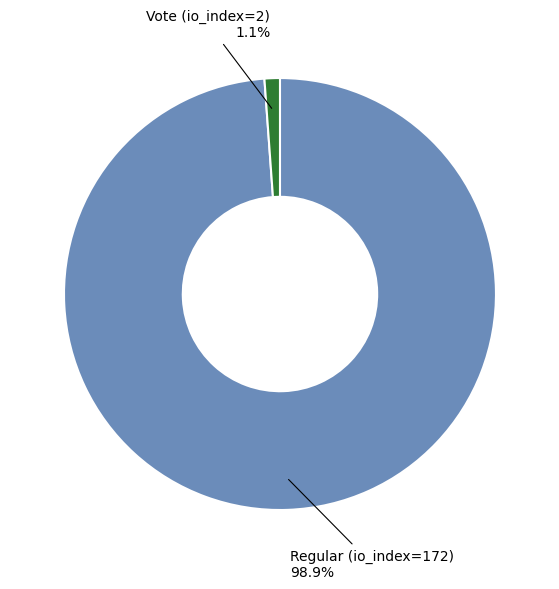

Between Regular (io_index=172) and Vote (io_index=2), which is larger?

Regular (io_index=172)